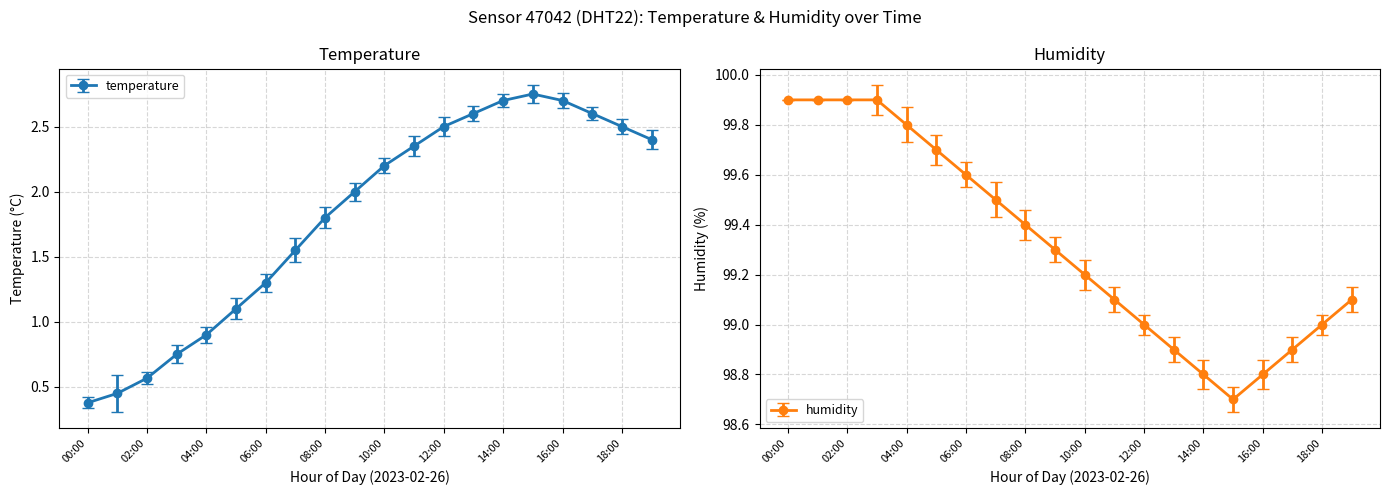

True or false: temperature has more than 2 interior local peaks.

False